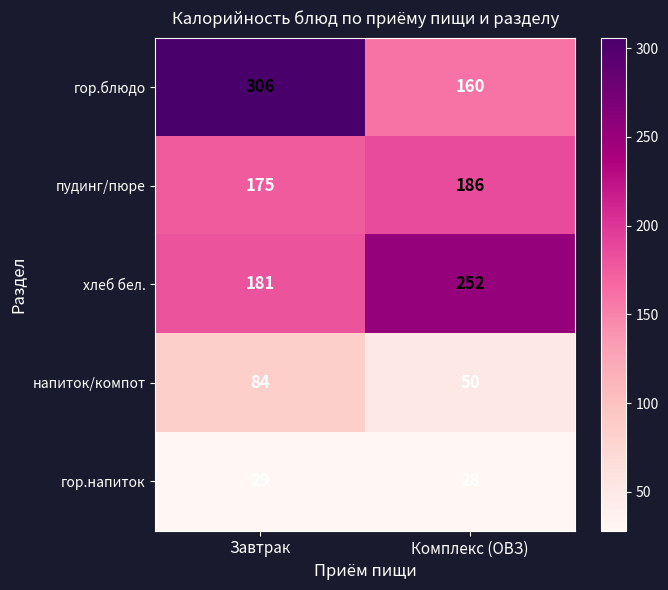

Reading left to right, what are all the values shown in this chart?

гор.блюдо: Завтрак=306	Комплекс (ОВЗ)=160
пудинг/пюре: Завтрак=175	Комплекс (ОВЗ)=186
хлеб бел.: Завтрак=181	Комплекс (ОВЗ)=252
напиток/компот: Завтрак=84	Комплекс (ОВЗ)=50
гор.напиток: Завтрак=29	Комплекс (ОВЗ)=28